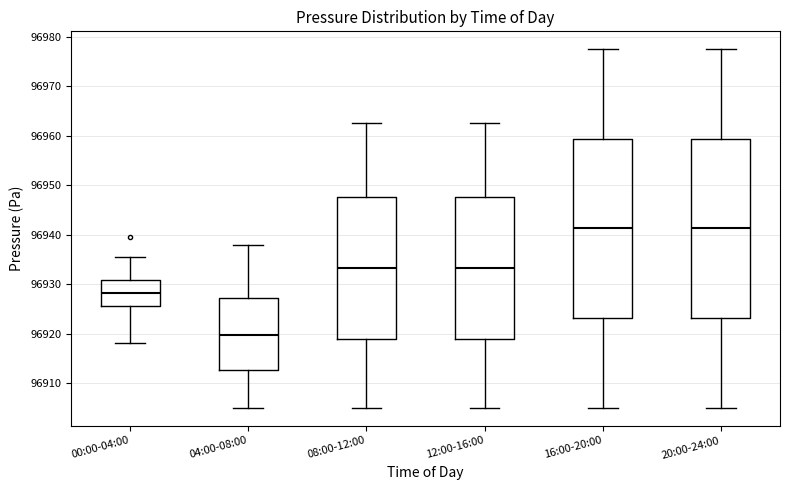

Which box has the lowest median line?

04:00-08:00